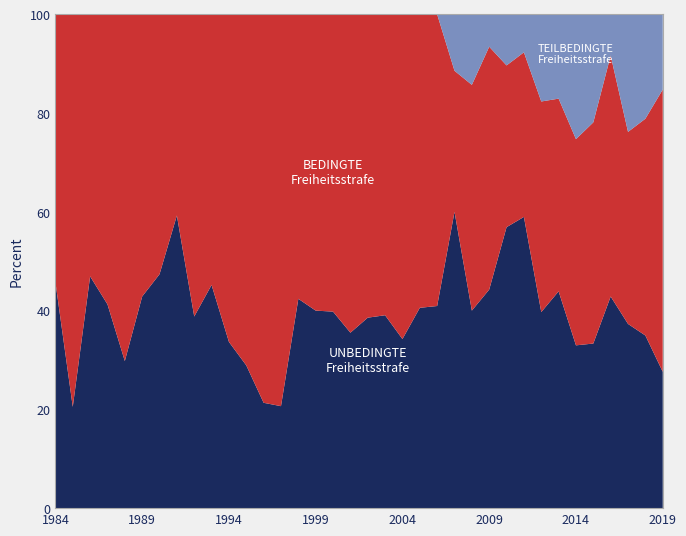

What is the total value across all series at 1984?

100.0